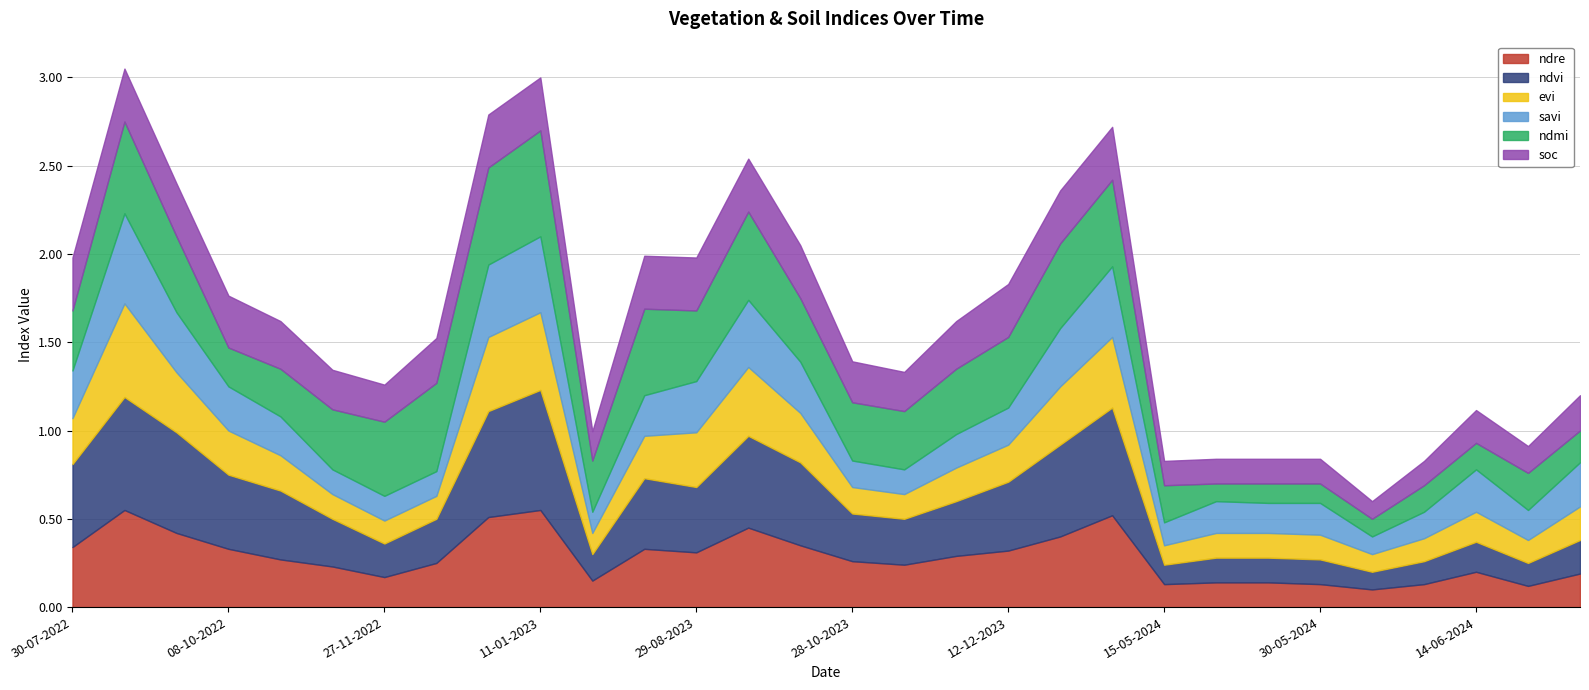

How many lines are shown in the chart?

6